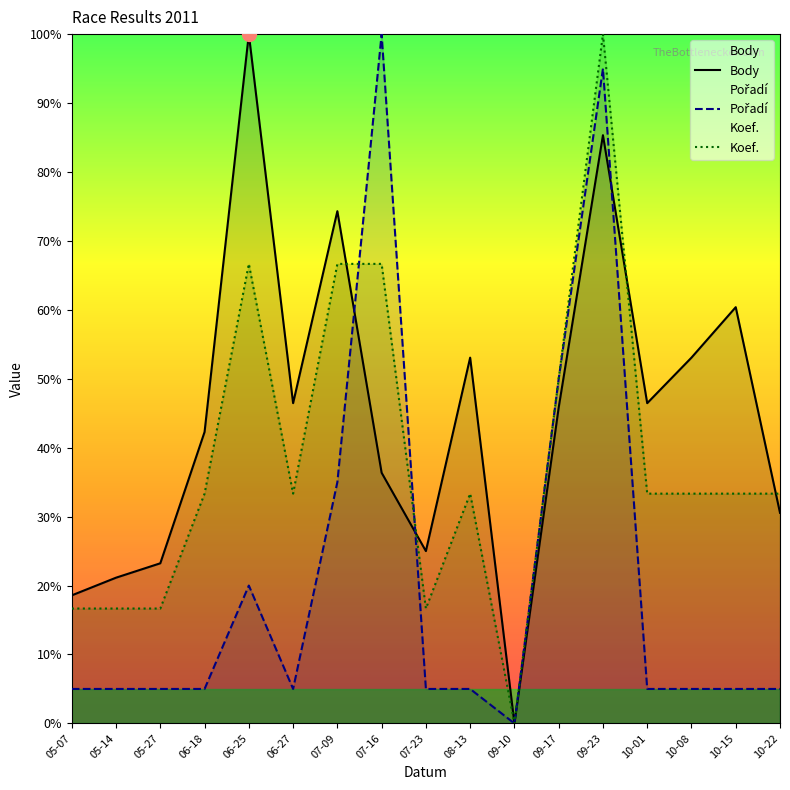

True or false: Koef. has a value of 16.7 at 05-27.

True